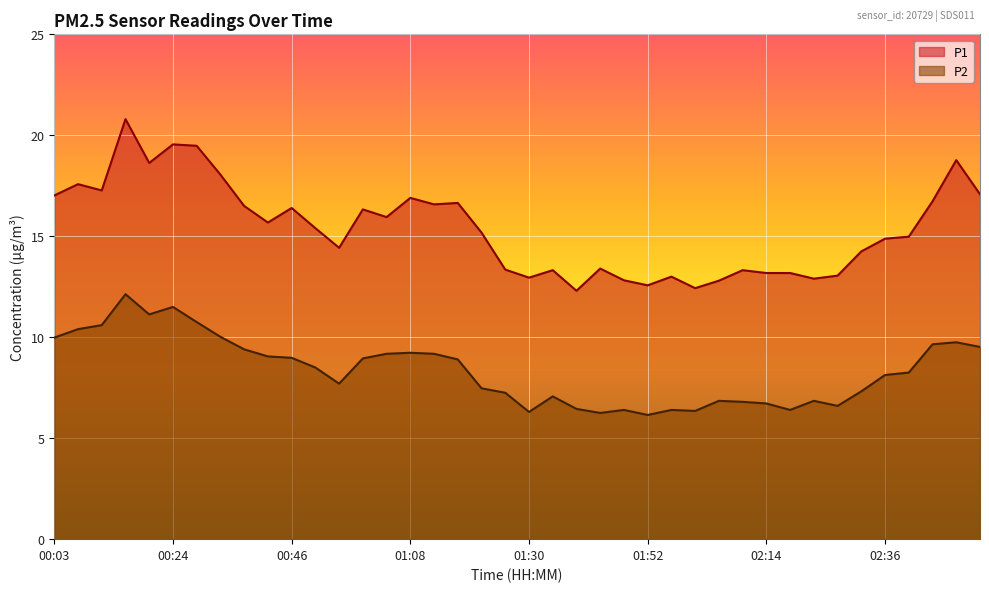

What is the difference between the maximum and minimum values in the P2 series?

6.0